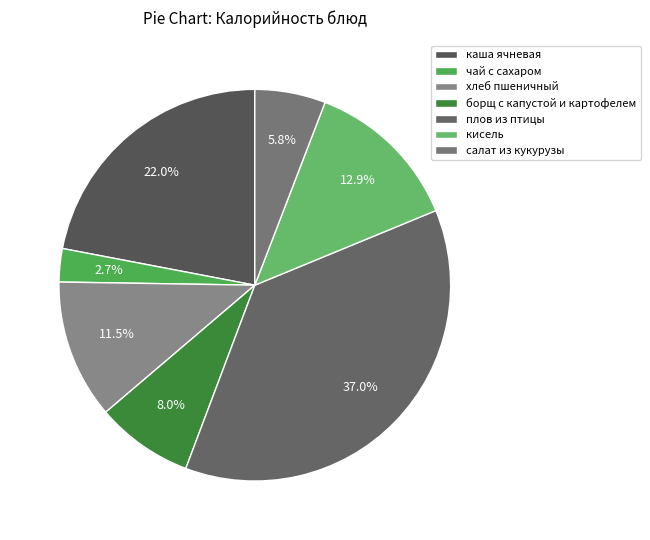

To the nearest percent, what is the combined percentage of каша ячневая and кисель?

35%